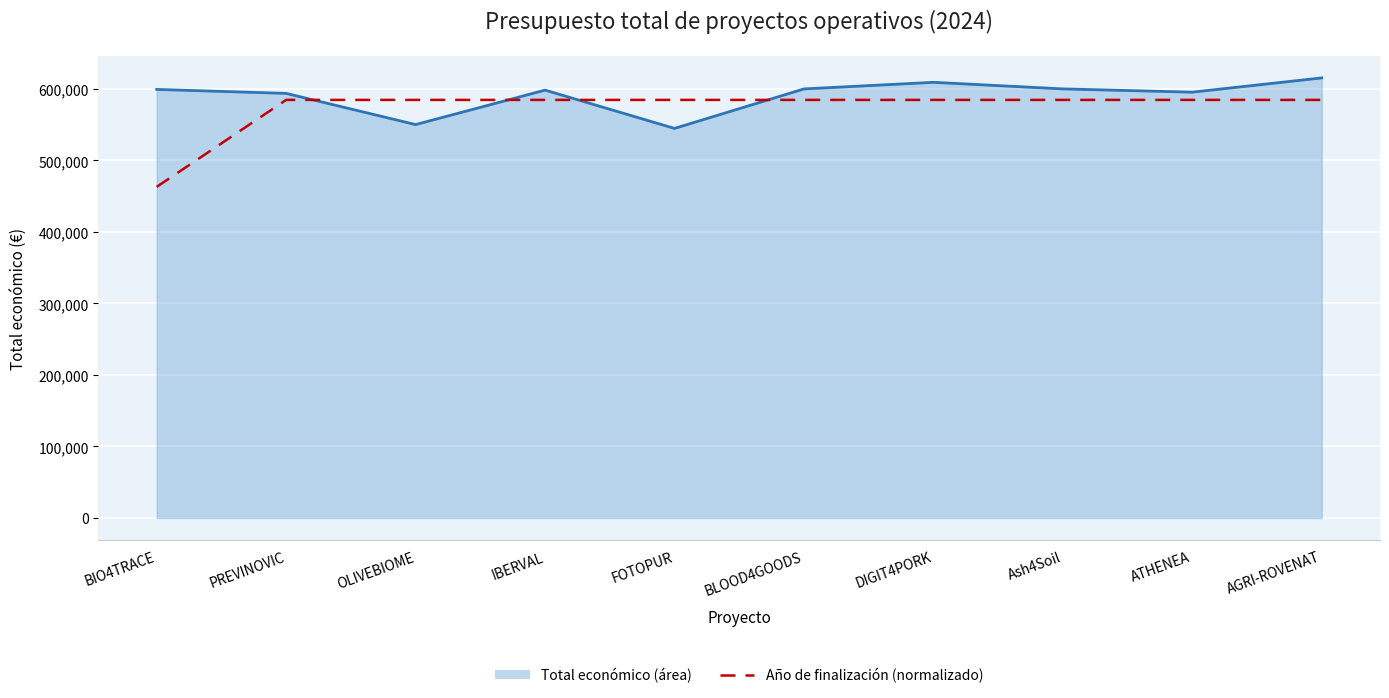

What is the minimum value shown in the chart?

463034.1